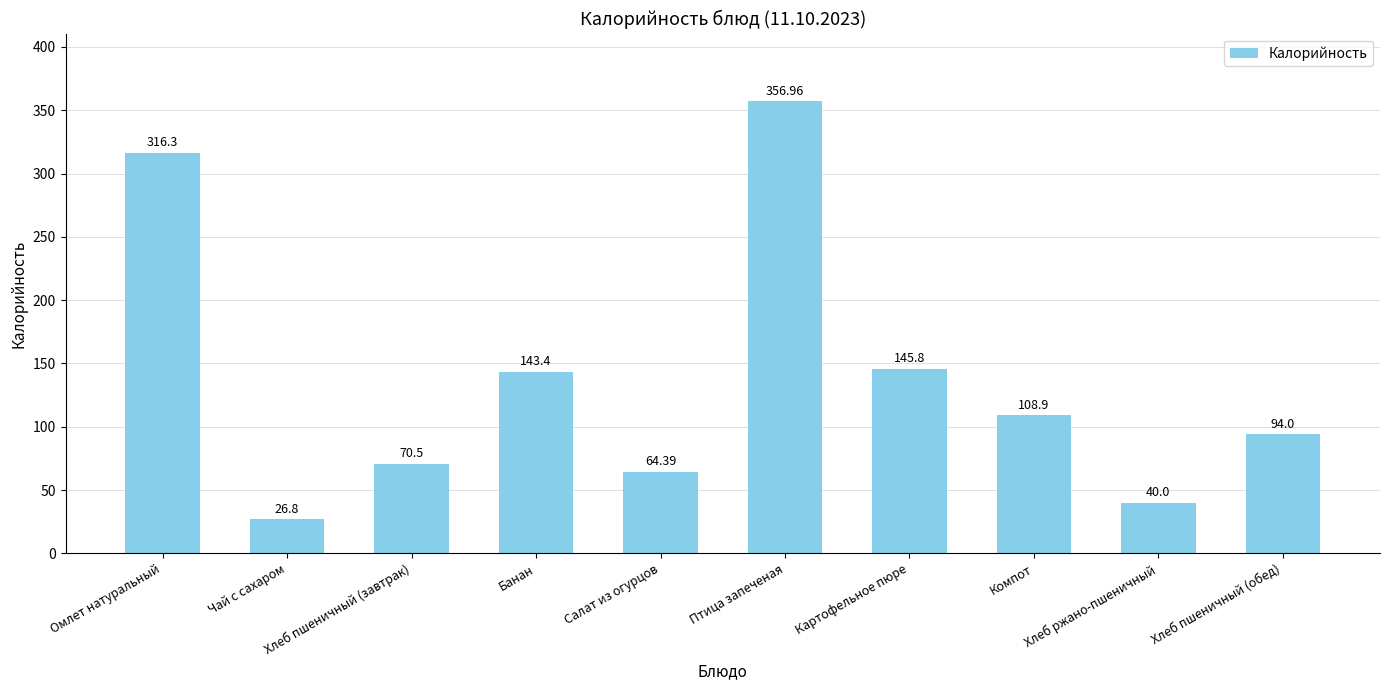

The chart shows a value of 206.2 at Банан. True or false?

False